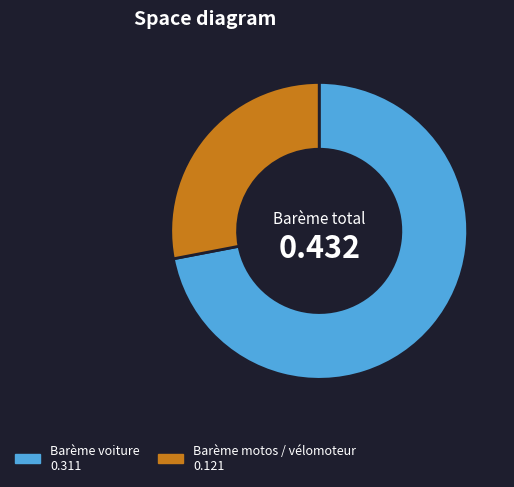

Does Barème motos / vélomoteur 0.121 represent more than half of the total?

No